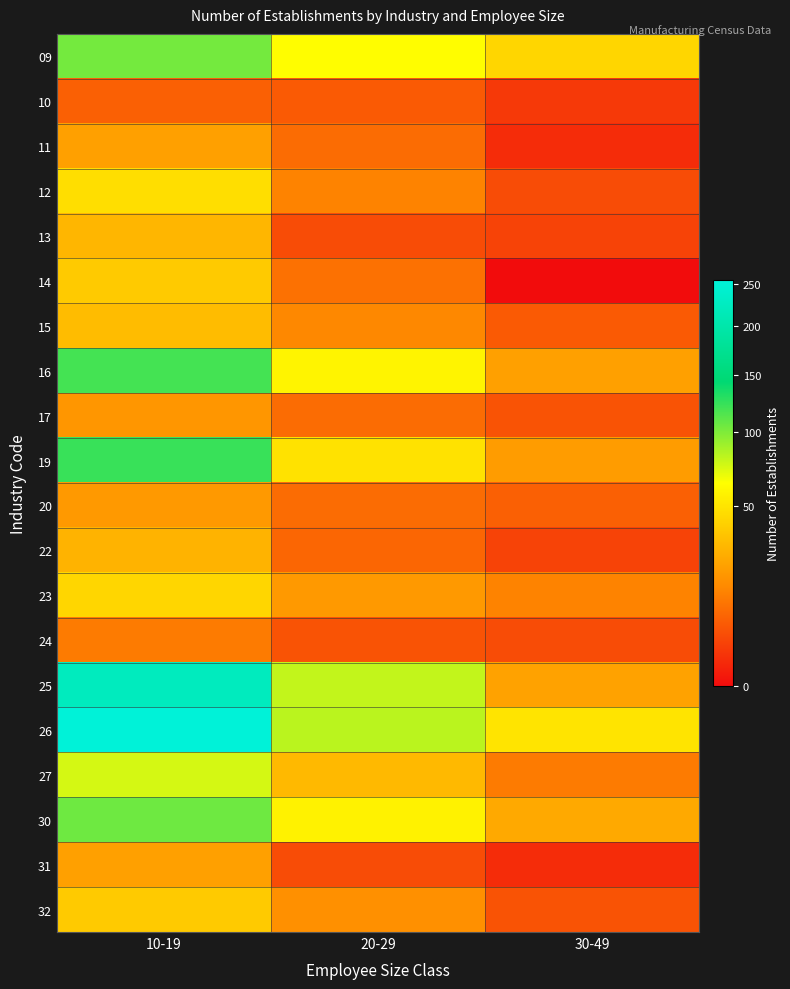

Rank the series by their maximum value, from lowest to highest.

10, 24, 17, 20, 11, 31, 22, 13, 15, 14, 32, 23, 12, 27, 09, 30, 16, 19, 25, 26